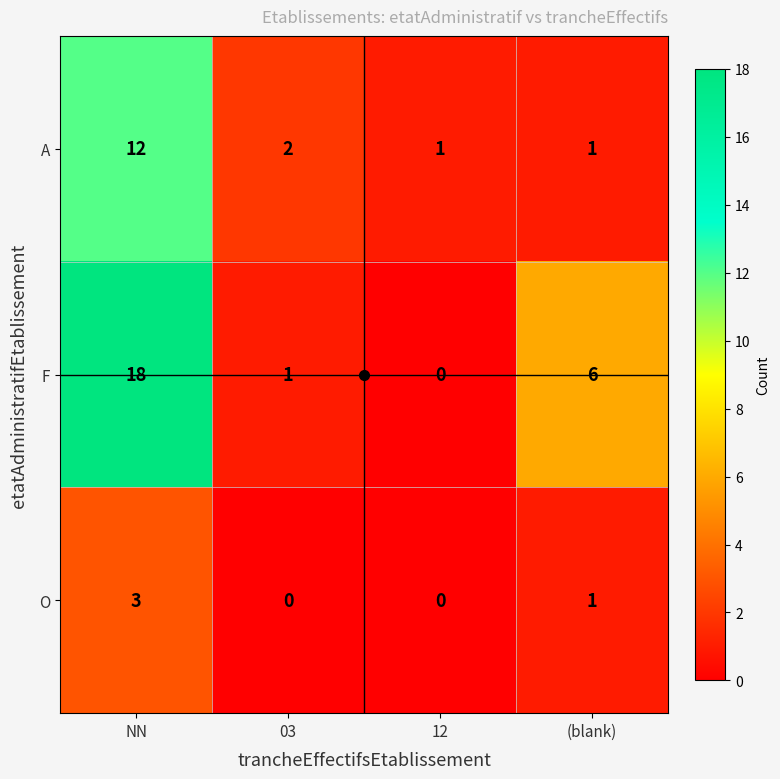

What is the difference between the maximum and minimum values in the A series?

11